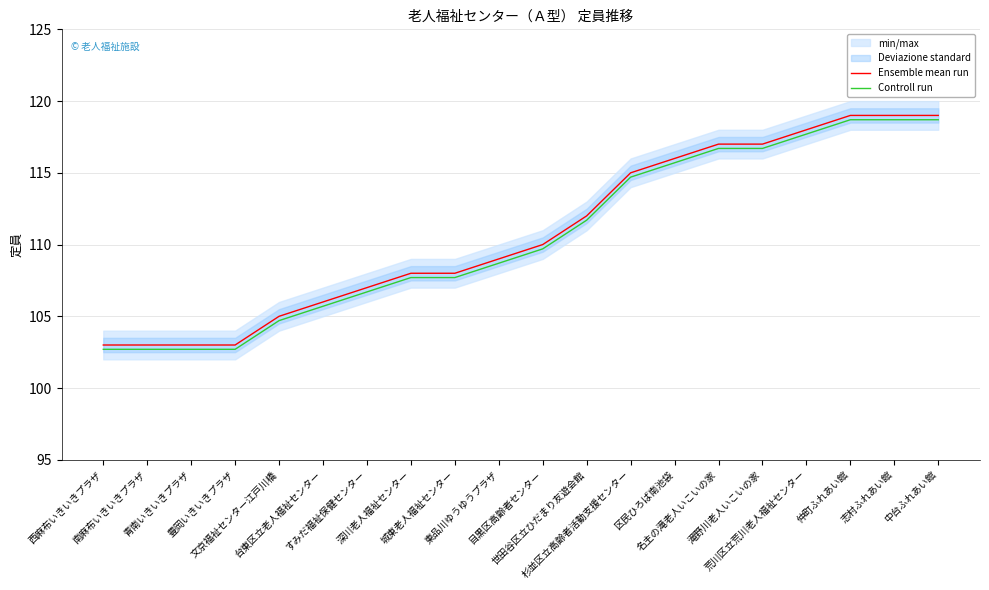

What is the sum of the Ensemble mean run values at 目黒区高齢者センター and 南麻布いきいきプラザ?

213.0